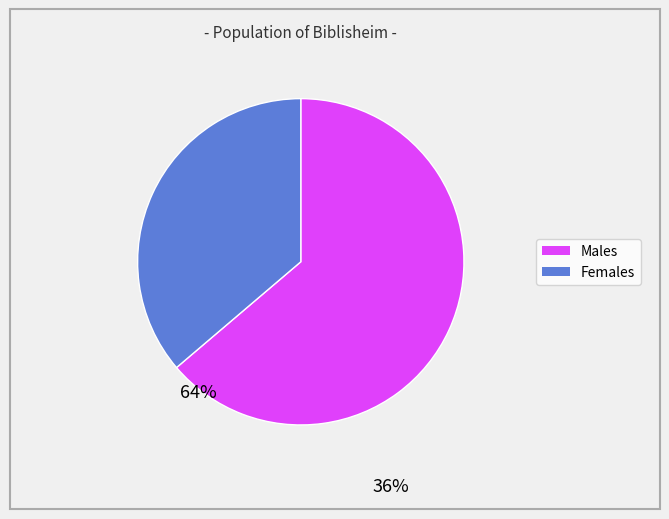

Does any single category account for the majority?

Yes